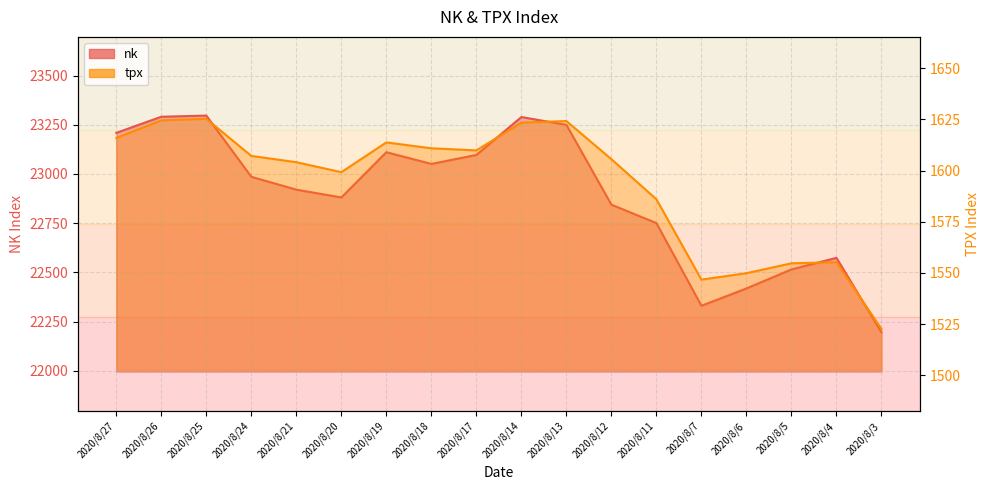

What is the total value across all series at 2020/8/24?

24592.6